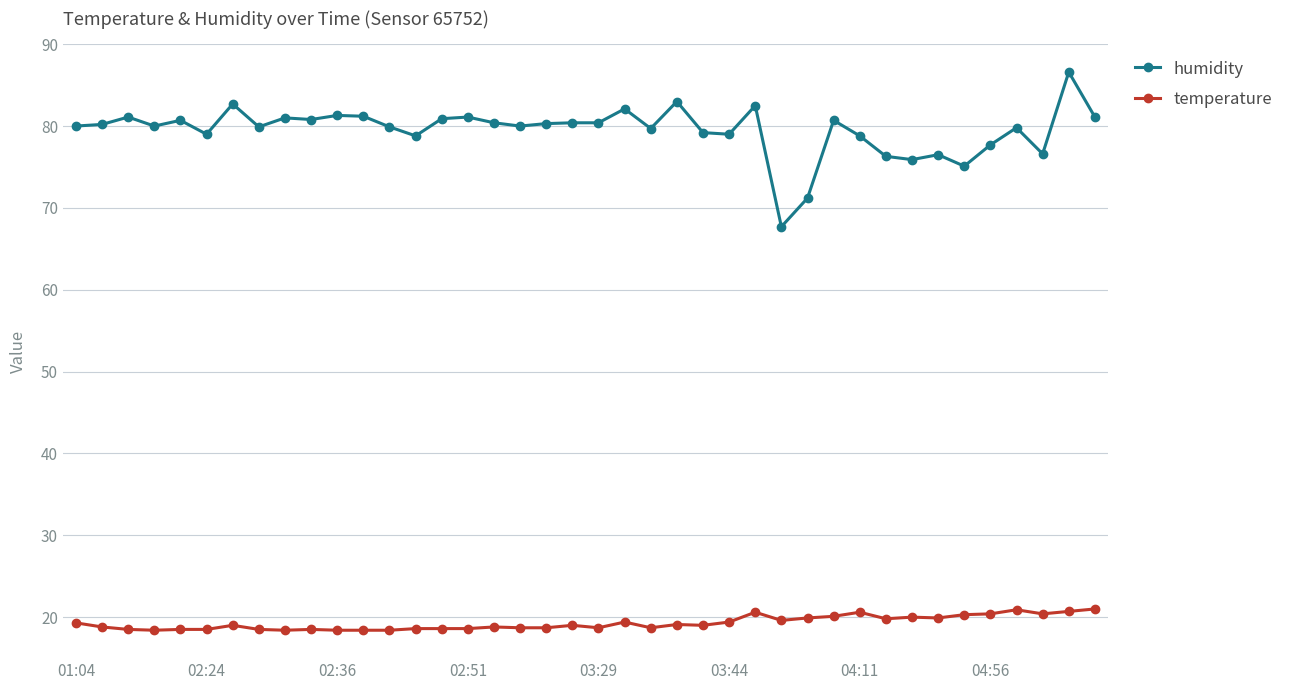

Is this an area chart (filled region under the line)?

No